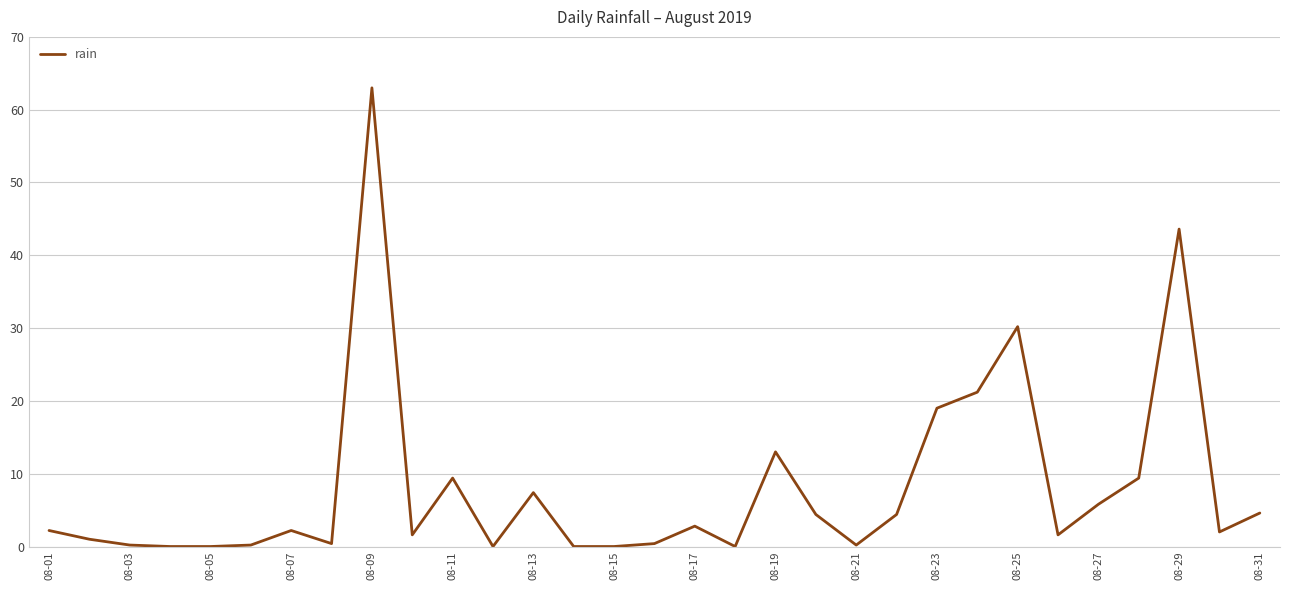

Does the chart display data point markers on the line(s)?

No